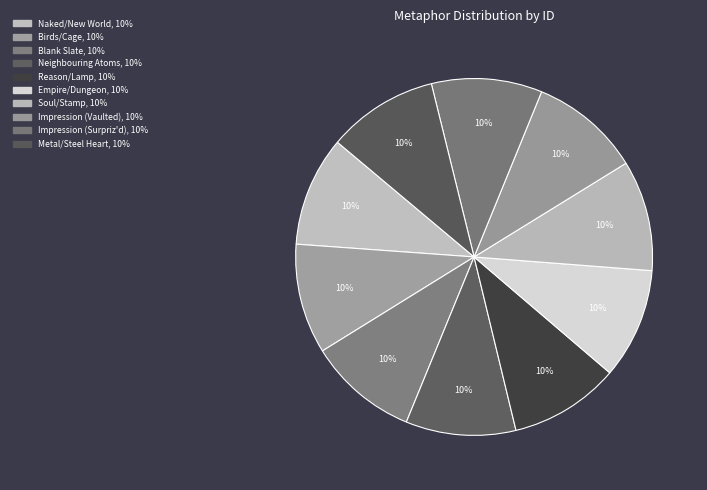

What percentage is the Blank Slate slice, to the nearest percent?

10%